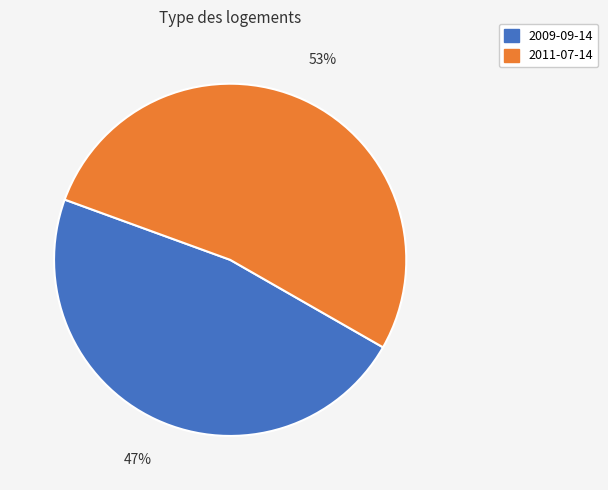

Rank the categories by value from highest to lowest.

2011-07-14, 2009-09-14